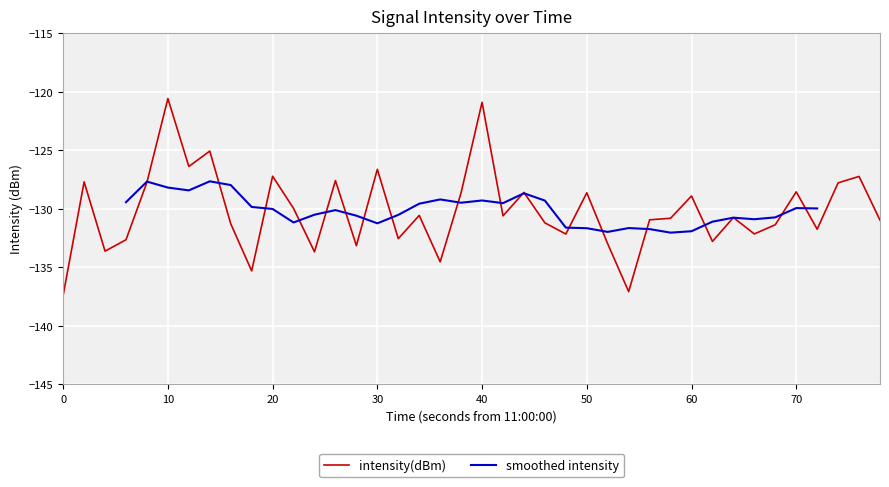

The value of intensity(dBm) at 10 is -120.6. True or false?

True